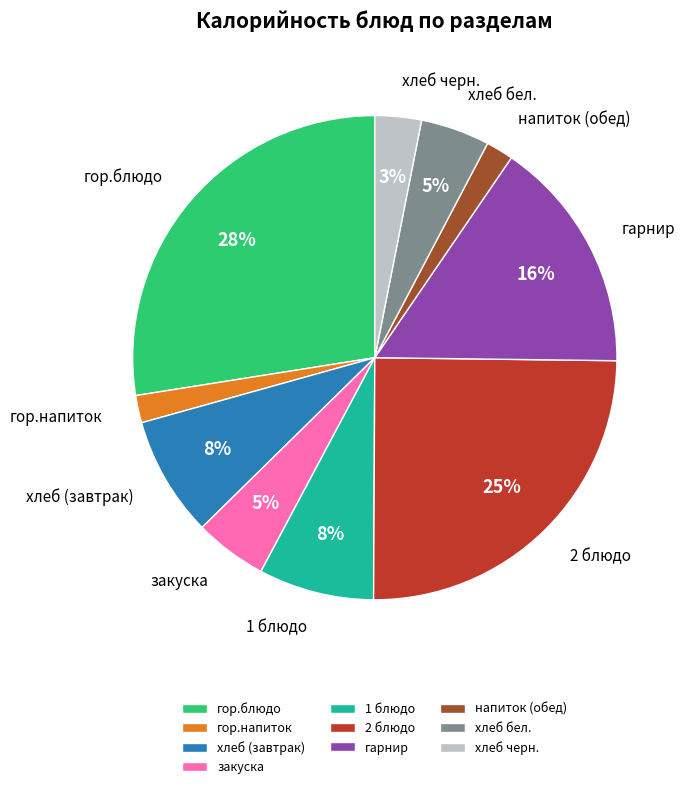

The хлеб черн. slice represents 16% of the pie. True or false?

False